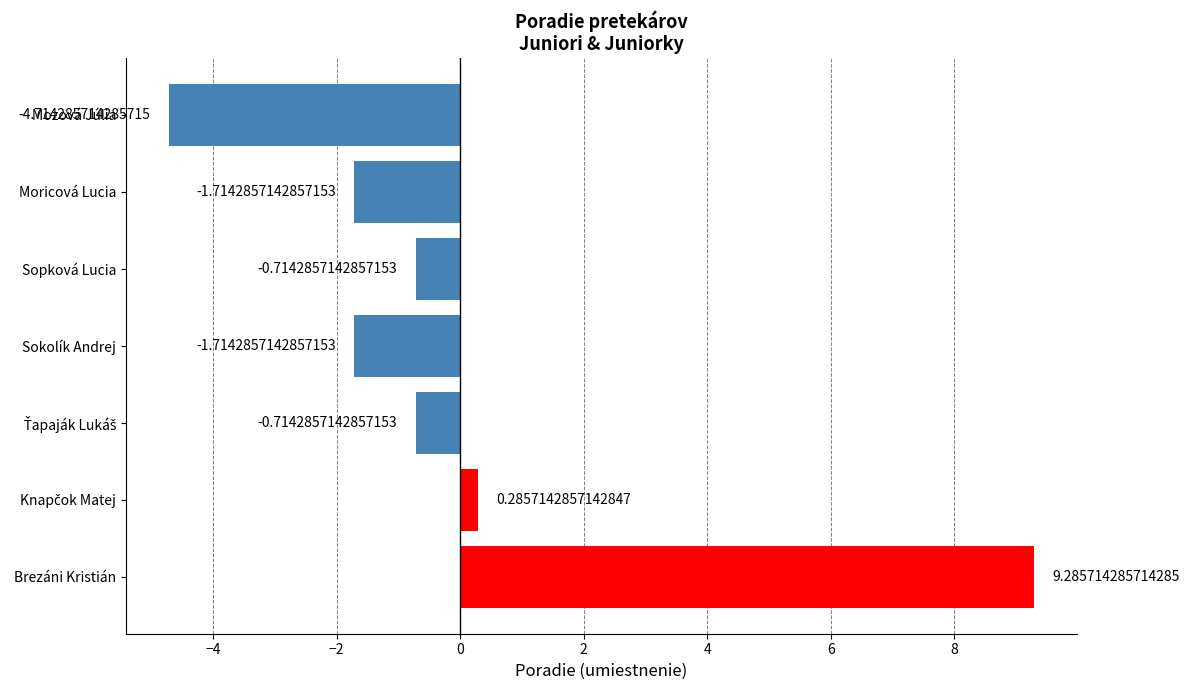

What is the difference between the values at Sopková Lucia and Moricová Lucia?

1.0